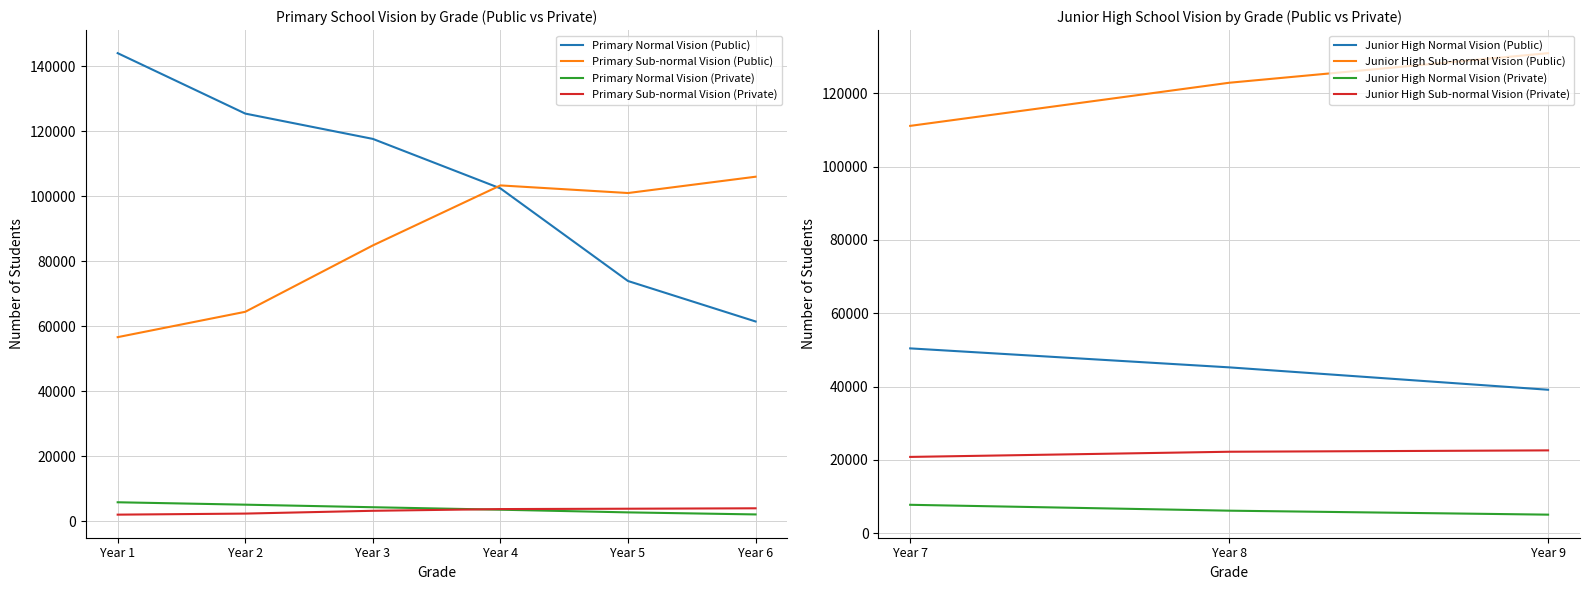

In Primary Sub-normal Vision (Public), how many points are lower than both neighbors (excluding endpoints)?

1